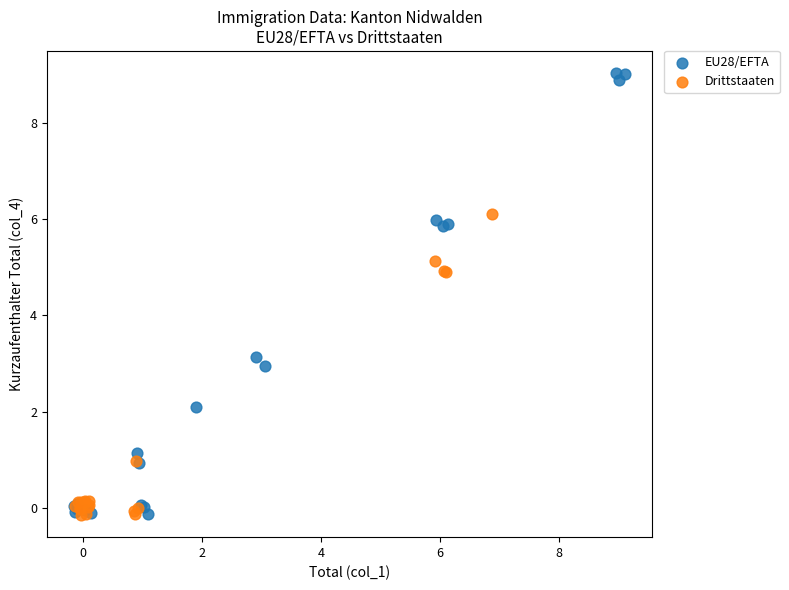

Which series has the widest spread of Y values?

EU28/EFTA